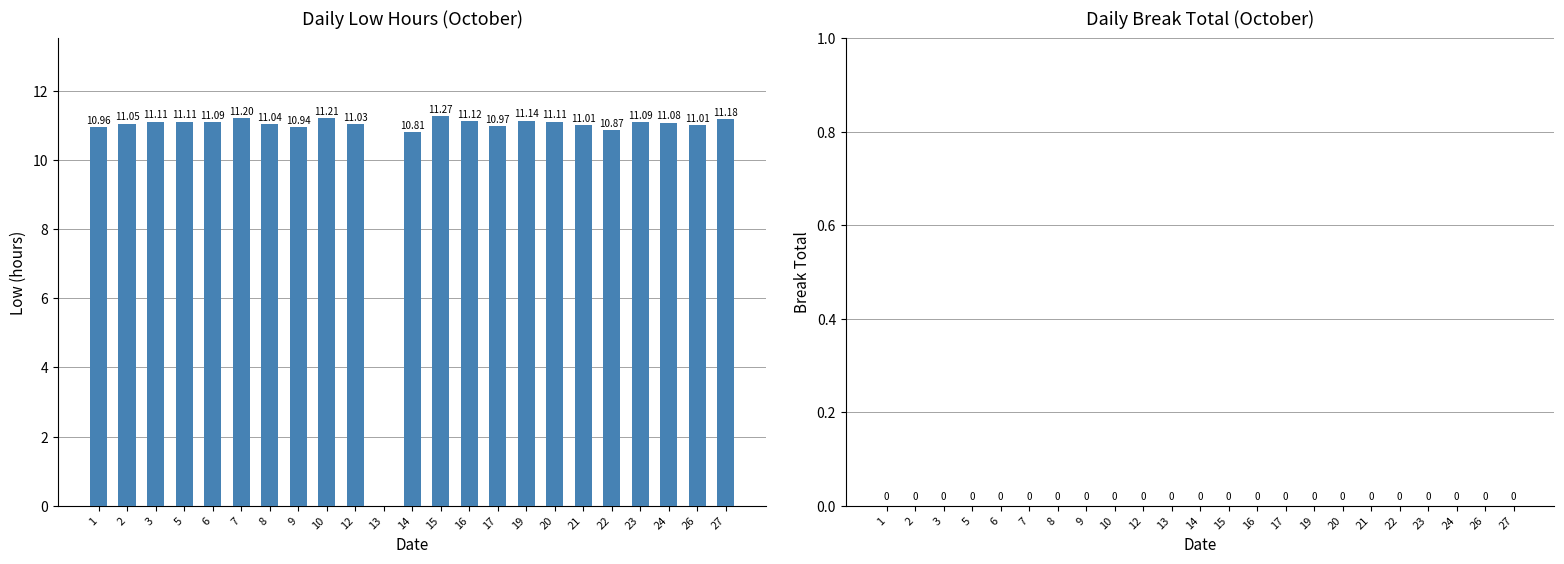

What is the ratio of the value at 1 to the value at 22?

1.0